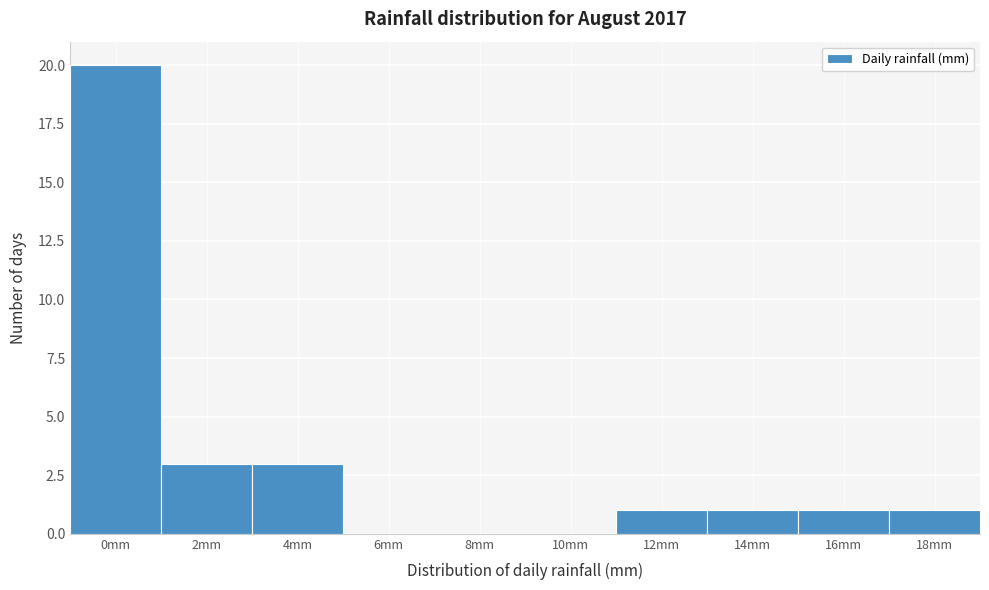

Reading right to left, transcribe all the data shown in this chart.

18mm=1	16mm=1	14mm=1	12mm=1	10mm=0	8mm=0	6mm=0	4mm=3	2mm=3	0mm=20